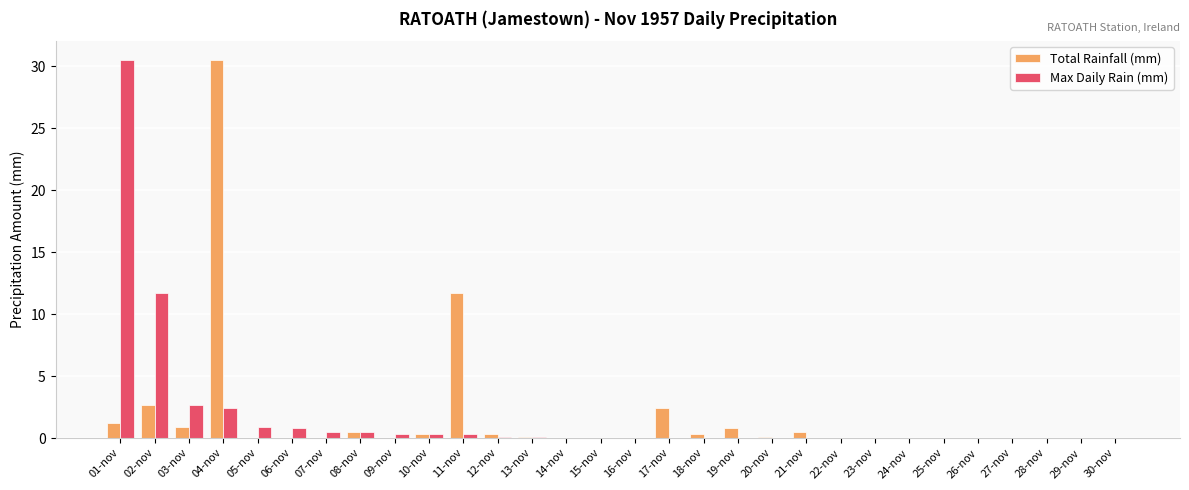

What is the maximum value shown in the chart?

30.5